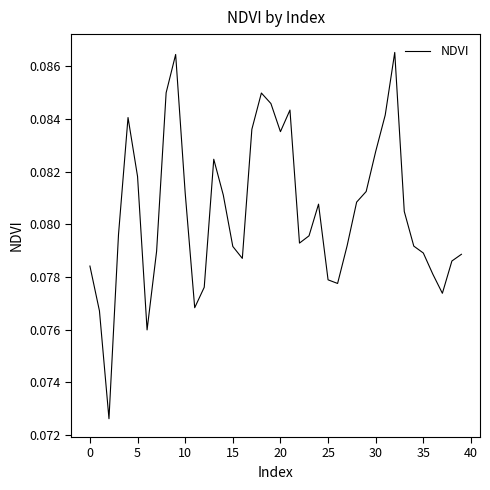

How many interior local peaks (higher than both neighbors) does the data have?

7